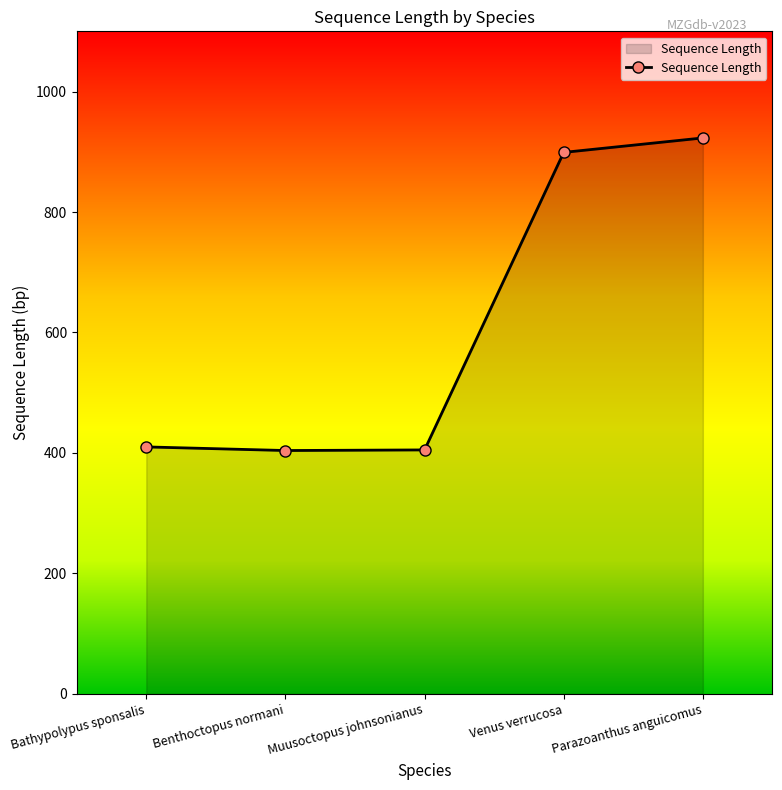

The chart shows a value of 188 at Bathypolypus sponsalis. True or false?

False